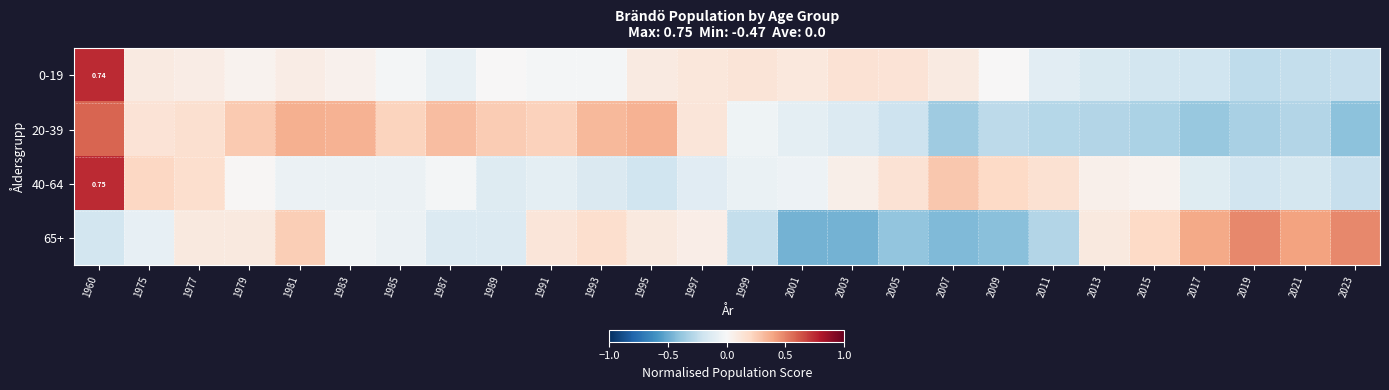

The 0-19 series shows -0.2 at 2023. True or false?

True